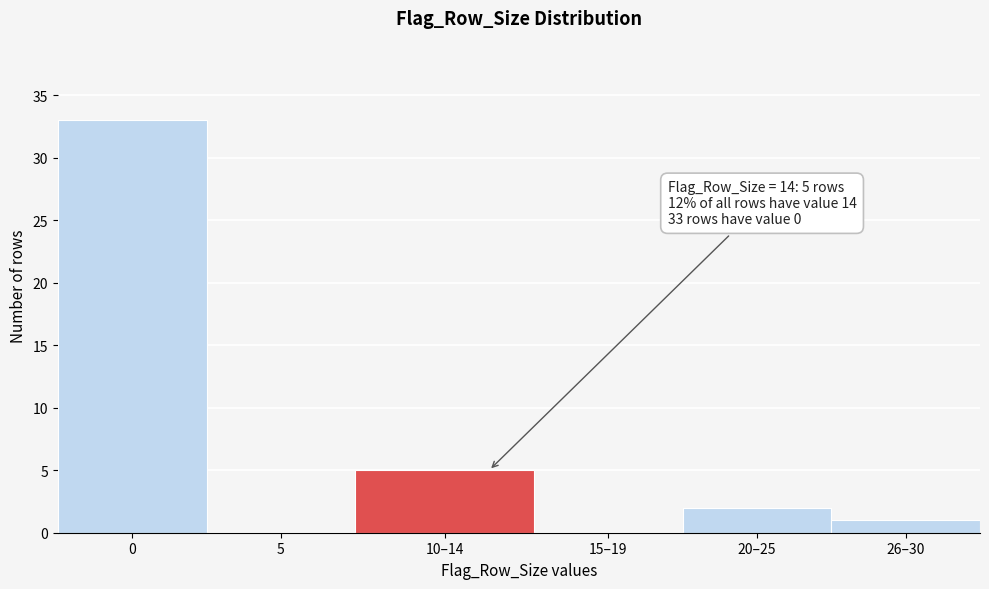

Reading right to left, list all the values displayed in this chart.

26–30=1	20–25=2	15–19=0	10–14=5	5=0	0=33